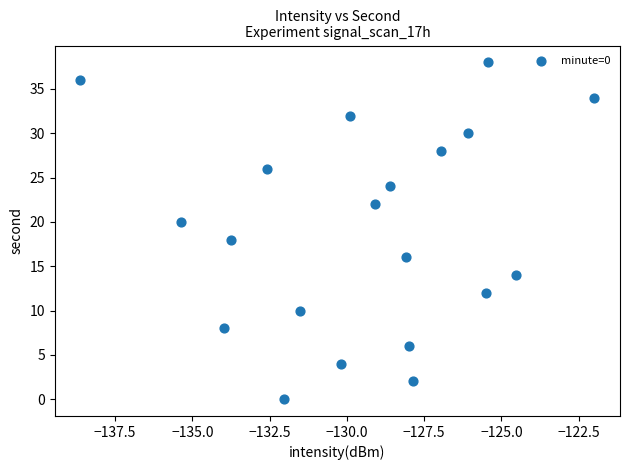

What is the range of Y values (max minus min)?

38